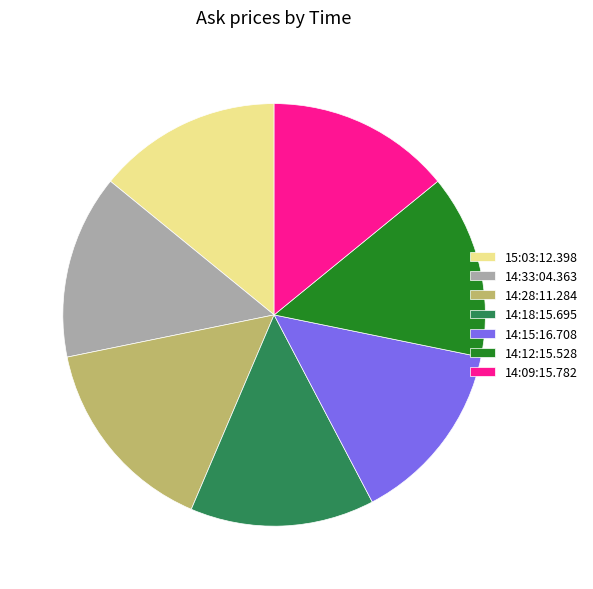

How many slices are in this pie chart?

7